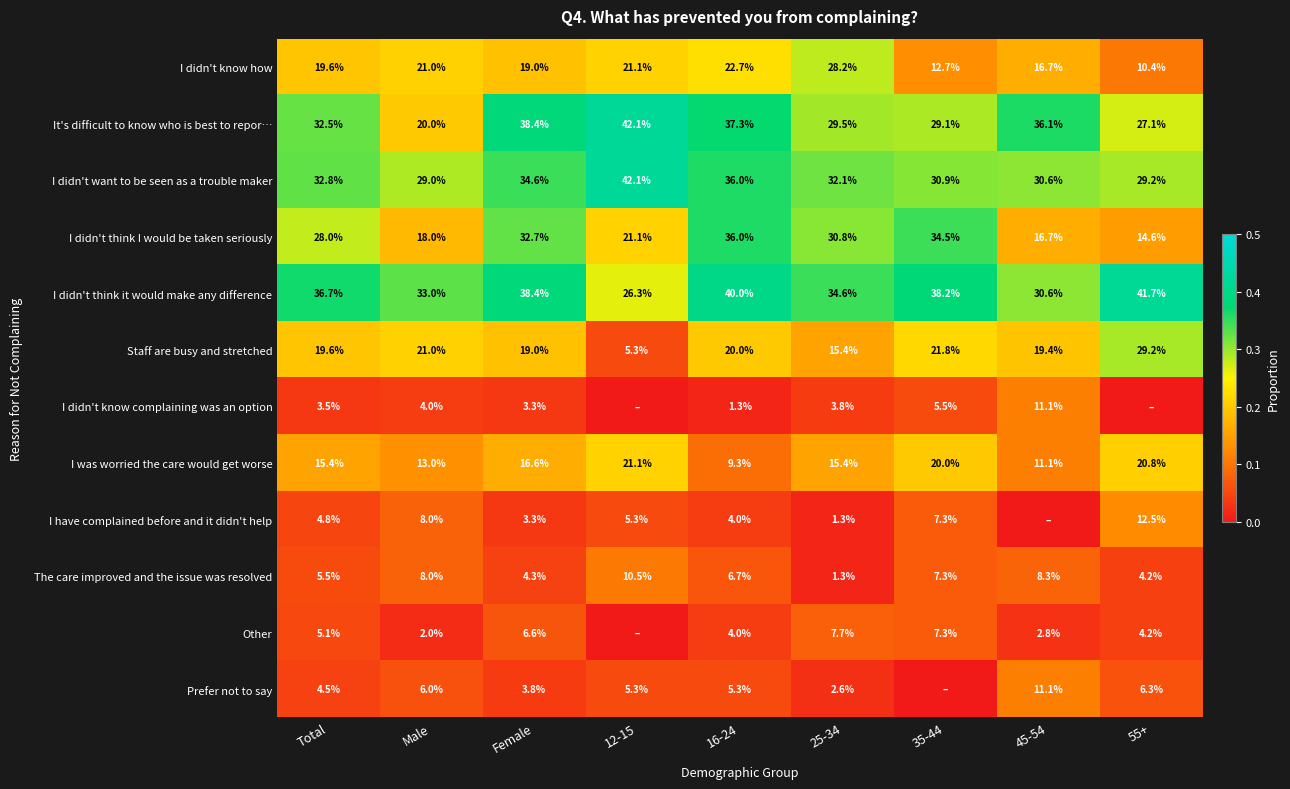

Is the value of It's difficult to know who is best to repor… at 35-44 greater than the value of Prefer not to say at Female?

Yes